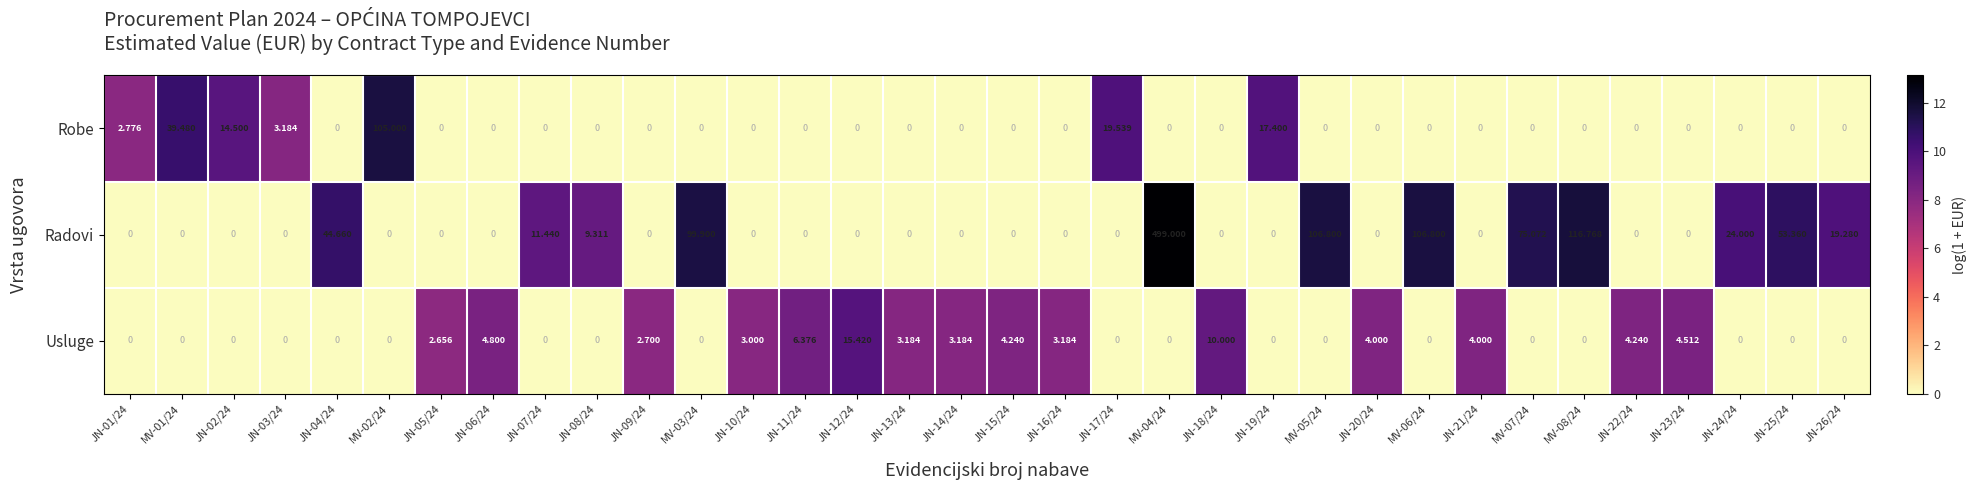

Which series has the widest spread of values?

Radovi